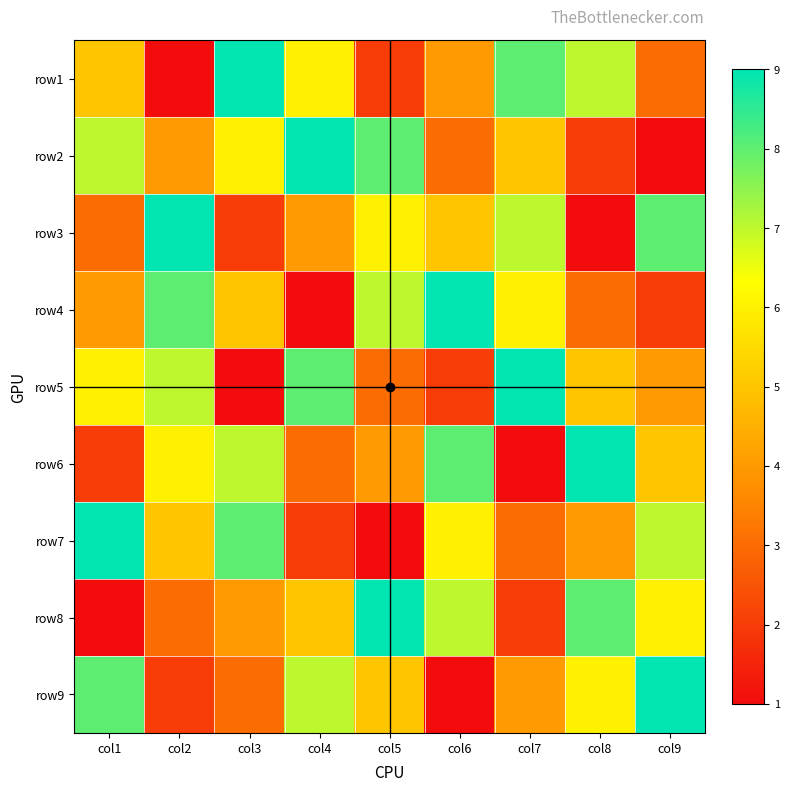

At how many categories does at least one series exceed 6?

9